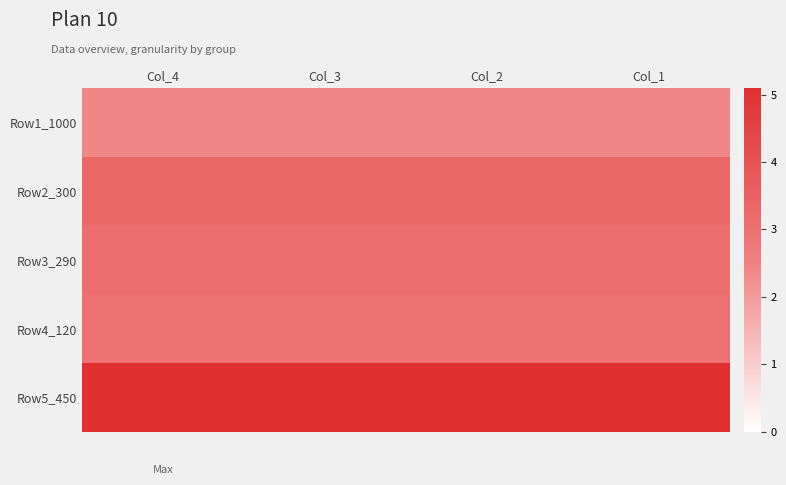

Reading left to right, transcribe all the data shown in this chart.

Row1_1000: Col_4=2.4	Col_3=2.4	Col_2=2.4	Col_1=2.4
Row2_300: Col_4=3.3	Col_3=3.3	Col_2=3.3	Col_1=3.3
Row3_290: Col_4=3.1	Col_3=3.1	Col_2=3.1	Col_1=3.1
Row4_120: Col_4=3.0	Col_3=3.0	Col_2=3.0	Col_1=3.0
Row5_450: Col_4=5.1	Col_3=5.1	Col_2=5.1	Col_1=5.1